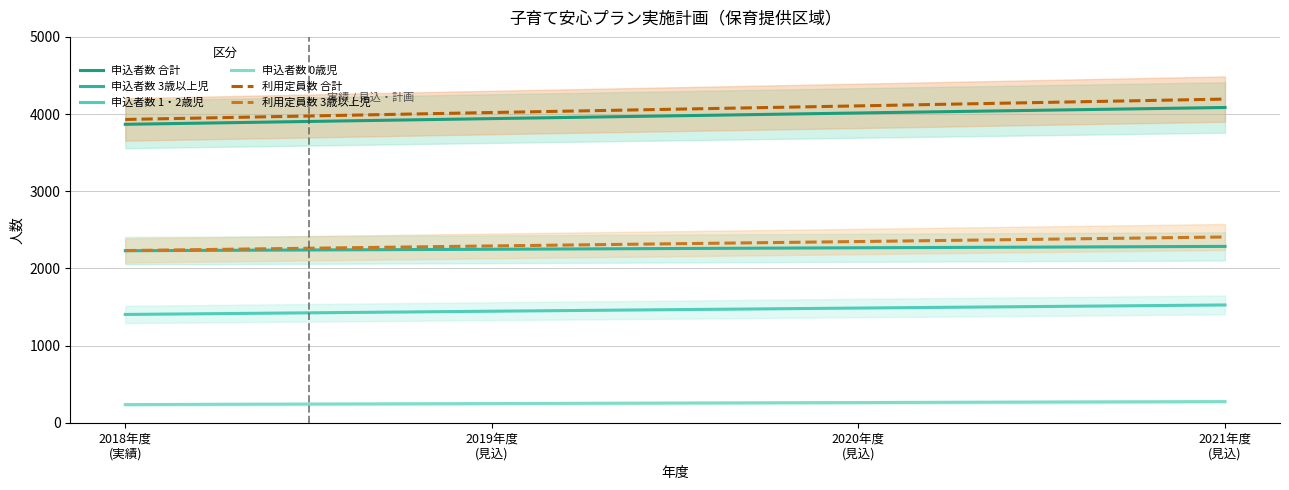

How many values in the 申込者数 3歳以上児 series are below 2267?

2